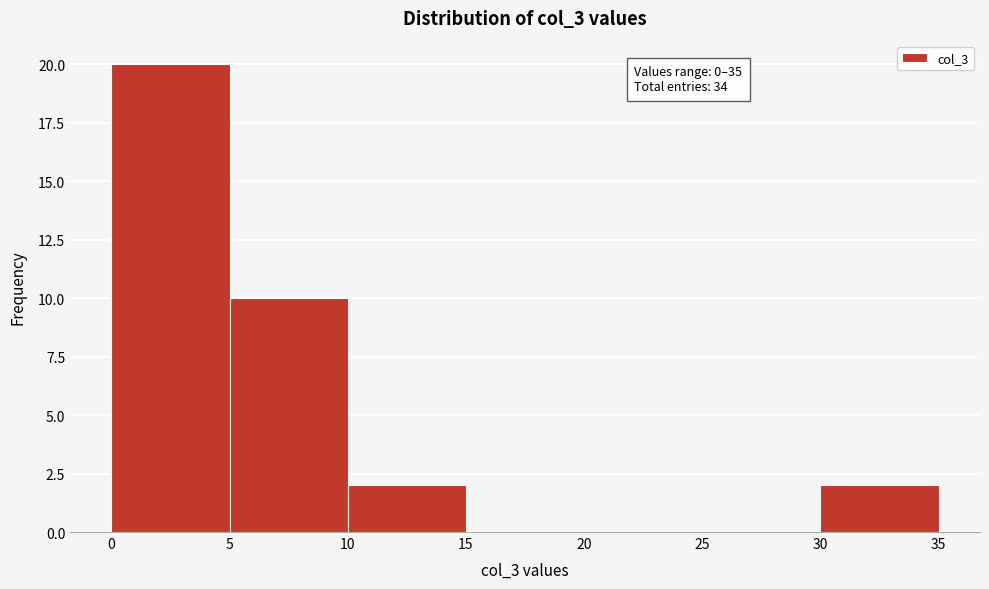

Which range on the x-axis has the tallest bar?

0 to 5